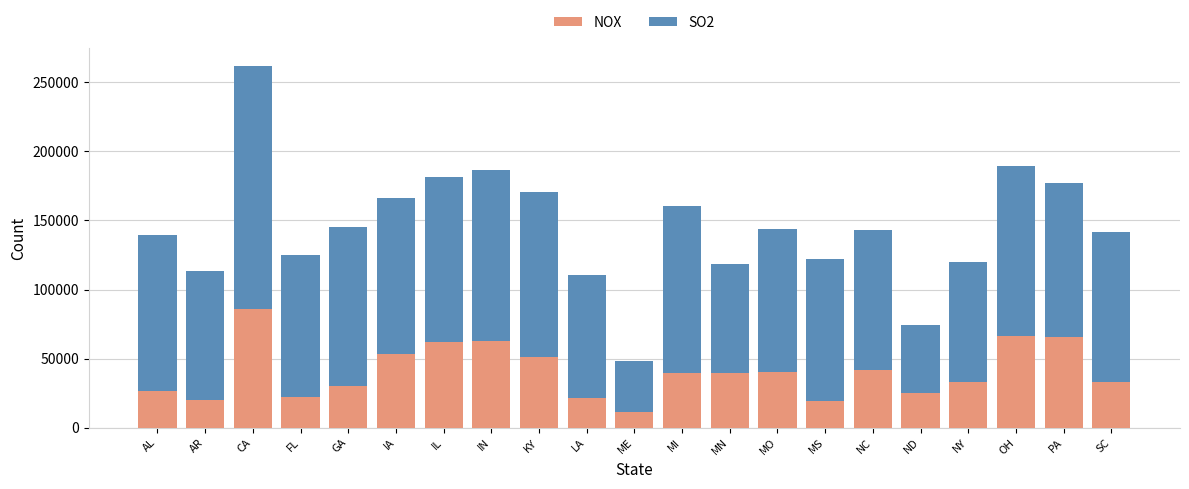

What are all the series names shown in the legend?

NOX, SO2